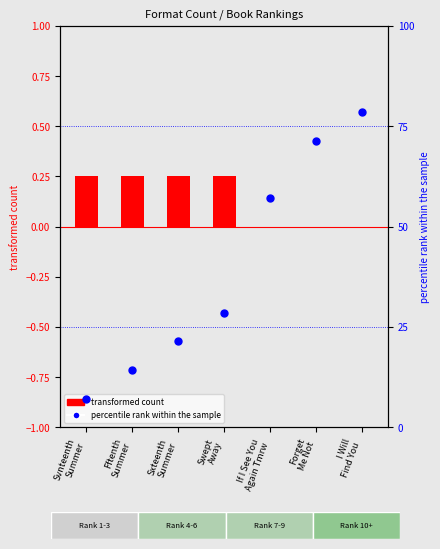

Is the value of transformed count (Hardcover) at Forget
Me Not greater than the value of percentile rank within sample at Swept
Away?

No